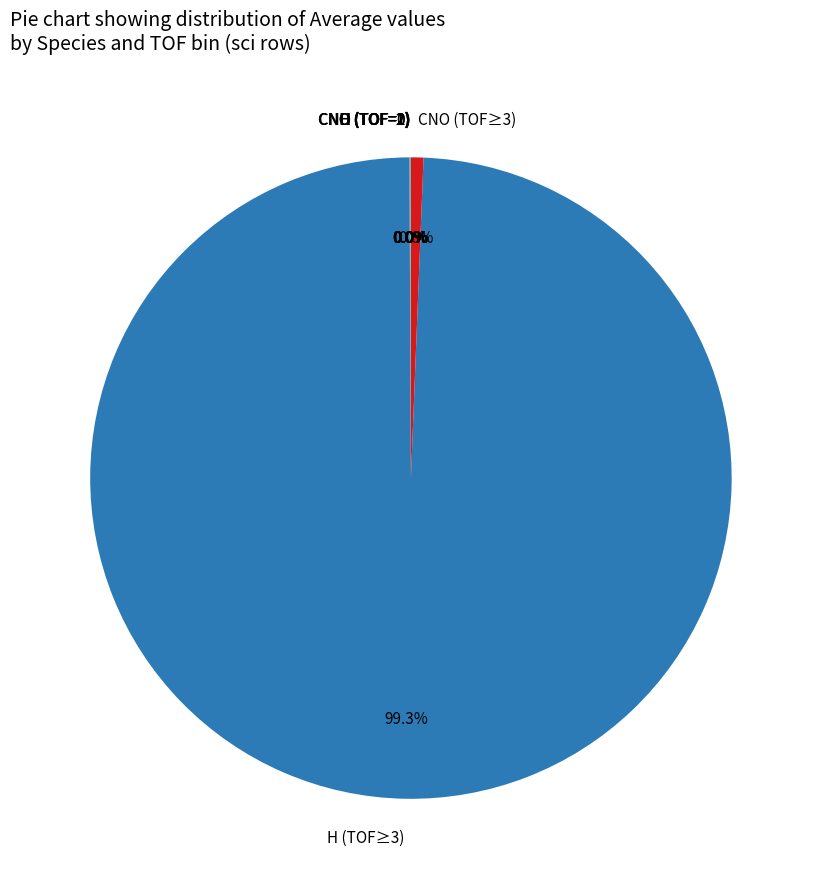

Is there a majority slice in this chart?

Yes